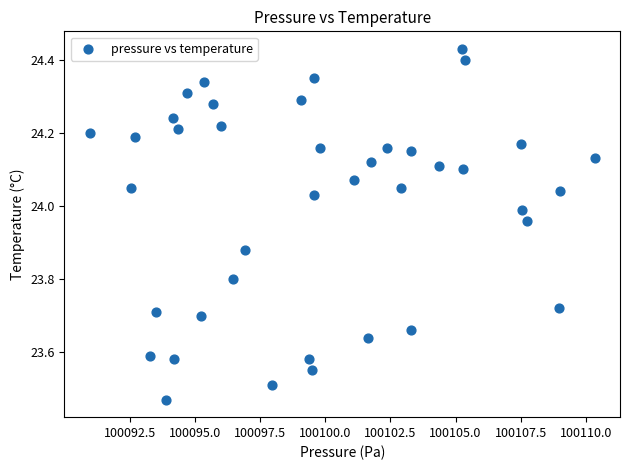

What is the range of X values (max minus min)?

19.4